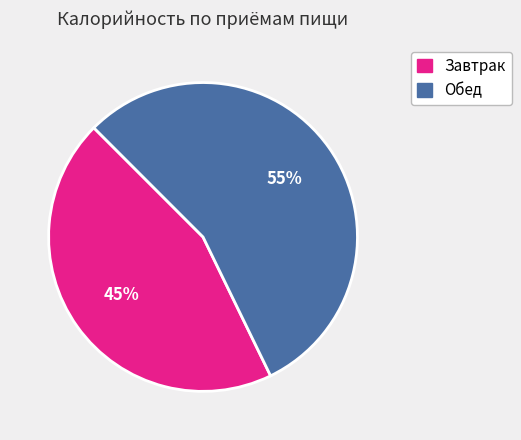

Count the number of slices in the pie.

2